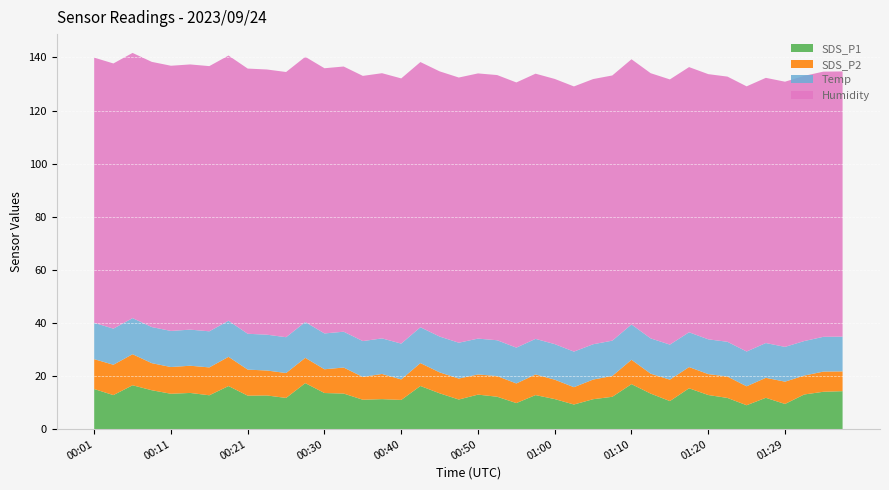

Reading right to left, list all the values displayed in this chart.

SDS_P1: 01:37=14.3	01:34=14.1	01:32=13.1	01:29=9.5	01:27=11.8	01:24=9.0	01:22=11.8	01:20=12.8	01:17=15.4	01:15=10.6	01:12=13.4	01:10=16.9	01:07=12.2	01:05=11.3	01:02=9.3	01:00=11.3	00:57=12.8	00:55=9.8	00:52=12.2	00:50=13.0	00:47=11.2	00:45=13.5	00:43=16.2	00:40=11.0	00:38=11.3	00:35=11.1	00:33=13.4	00:30=13.6	00:28=17.3	00:25=11.8	00:23=12.7	00:21=12.6	00:18=16.2	00:16=12.8	00:13=13.6	00:11=13.3	00:08=14.7	00:06=16.5	00:03=12.8	00:01=15.1
SDS_P2: 01:37=7.5	01:34=7.6	01:32=7.1	01:29=8.4	01:27=7.5	01:24=7.1	01:22=8.1	01:20=7.9	01:17=8.0	01:15=8.1	01:12=7.5	01:10=9.2	01:07=7.8	01:05=7.4	01:02=6.5	01:00=7.3	00:57=7.8	00:55=7.4	00:52=7.8	00:50=7.6	00:47=7.9	00:45=7.9	00:43=8.6	00:40=7.7	00:38=9.5	00:35=8.6	00:33=9.8	00:30=8.9	00:28=9.5	00:25=9.4	00:23=9.4	00:21=9.8	00:18=11.0	00:16=10.5	00:13=10.2	00:11=10.1	00:08=10.2	00:06=11.7	00:03=11.4	00:01=11.2
Temp: 01:37=13.1	01:34=13.1	01:32=13.0	01:29=13.1	01:27=13.1	01:24=13.1	01:22=13.1	01:20=13.1	01:17=13.1	01:15=13.2	01:12=13.3	01:10=13.3	01:07=13.3	01:05=13.3	01:02=13.4	01:00=13.4	00:57=13.4	00:55=13.5	00:52=13.5	00:50=13.5	00:47=13.5	00:45=13.5	00:43=13.5	00:40=13.5	00:38=13.4	00:35=13.5	00:33=13.5	00:30=13.5	00:28=13.5	00:25=13.5	00:23=13.5	00:21=13.5	00:18=13.6	00:16=13.6	00:13=13.6	00:11=13.6	00:08=13.6	00:06=13.6	00:03=13.6	00:01=13.7
Humidity: 01:37=99.9	01:34=99.9	01:32=99.9	01:29=99.9	01:27=99.9	01:24=99.9	01:22=99.9	01:20=99.9	01:17=99.9	01:15=99.9	01:12=99.9	01:10=99.9	01:07=99.9	01:05=99.9	01:02=99.9	01:00=99.9	00:57=99.9	00:55=99.9	00:52=99.9	00:50=99.9	00:47=99.9	00:45=99.9	00:43=99.9	00:40=99.9	00:38=99.9	00:35=99.9	00:33=99.9	00:30=99.9	00:28=99.9	00:25=99.9	00:23=99.9	00:21=99.9	00:18=99.9	00:16=99.9	00:13=99.9	00:11=99.9	00:08=99.9	00:06=99.9	00:03=99.9	00:01=99.9